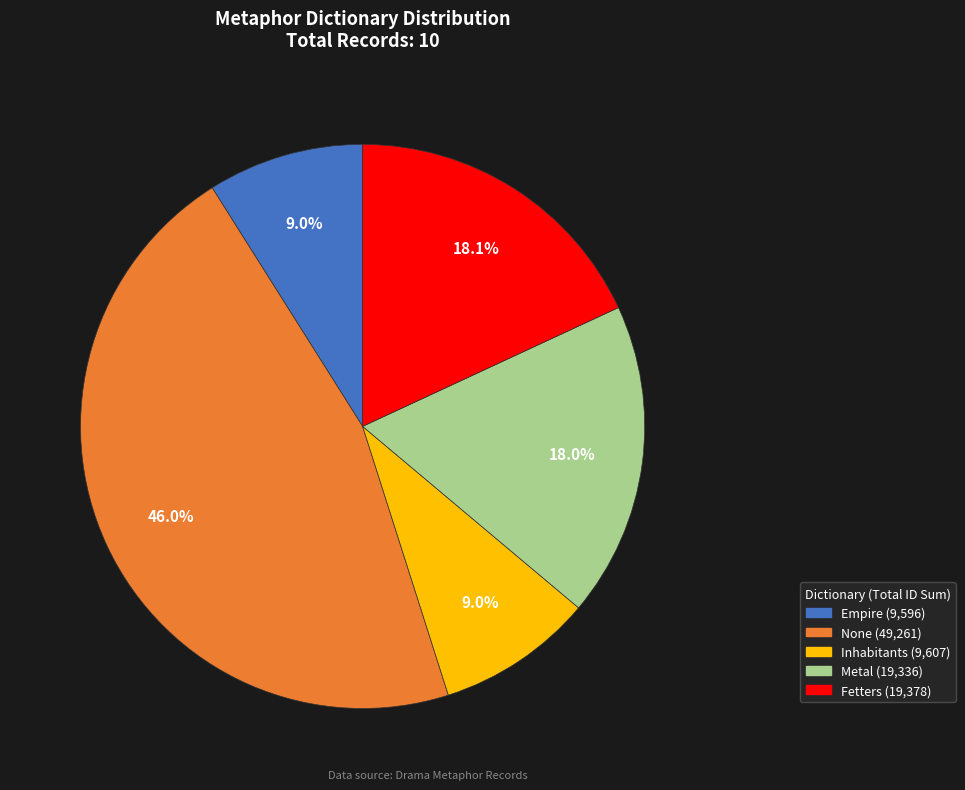

Is there any slice that represents more than half of the pie?

No